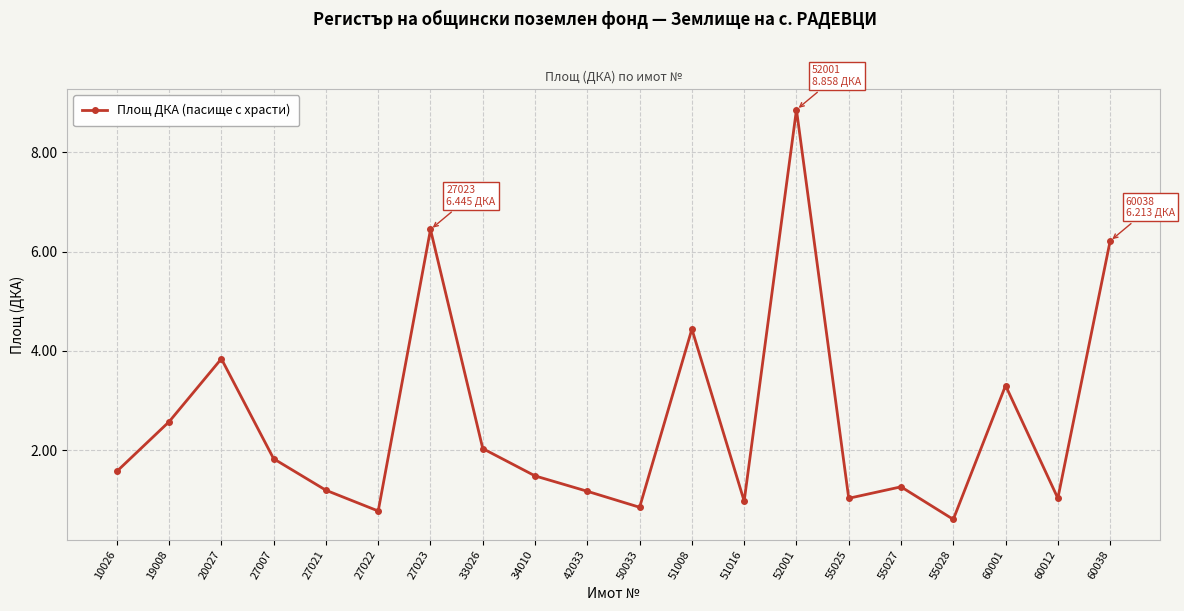

How many points are lower than both their immediate neighbors (excluding endpoints)?

6